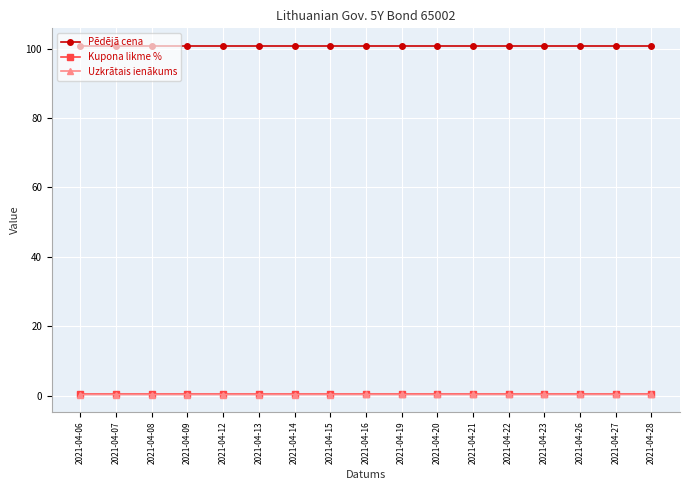

True or false: Uzkrātais ienākums and Pēdējā cena intersect in this chart.

False